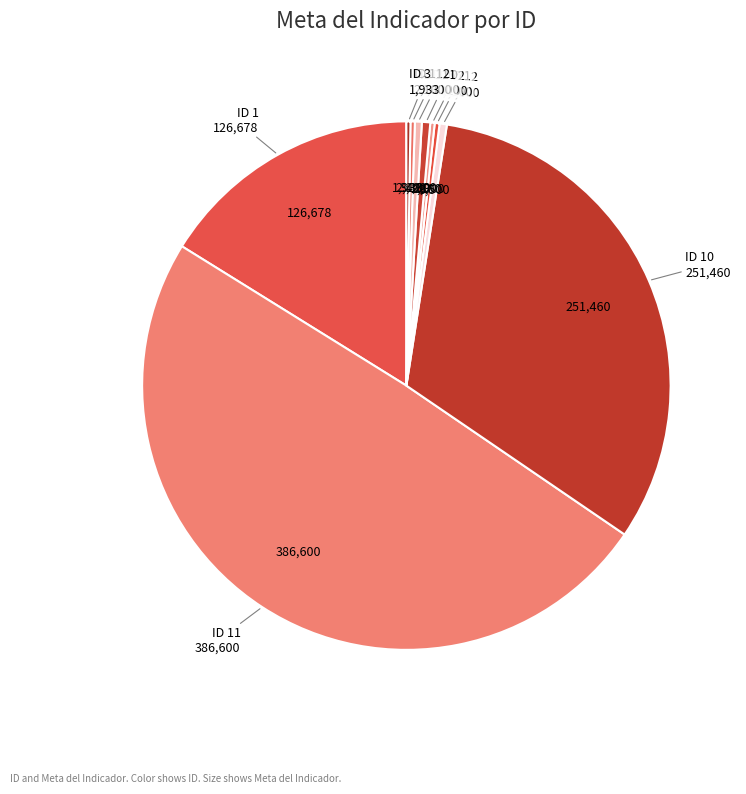

Which category has the smallest portion of the pie?

ID 3